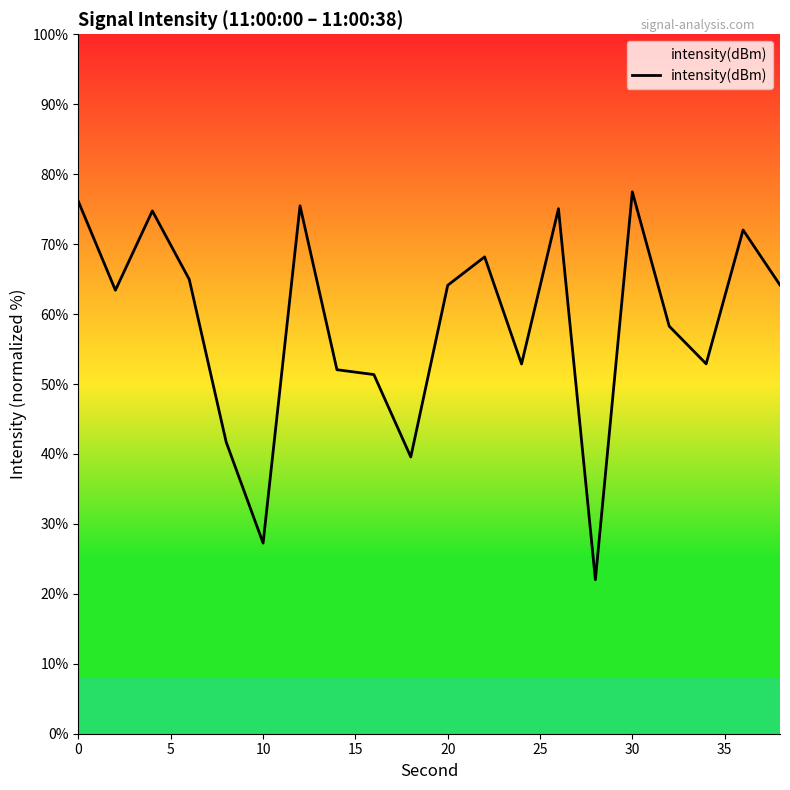

What is the sum of all values?

1173.6